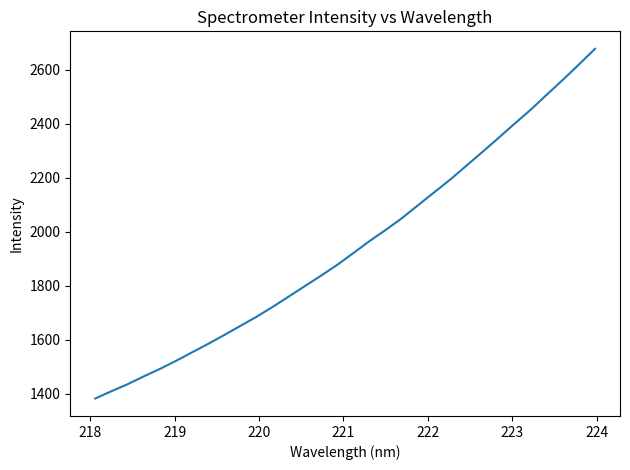

What is the difference between the maximum and minimum values?

1294.5